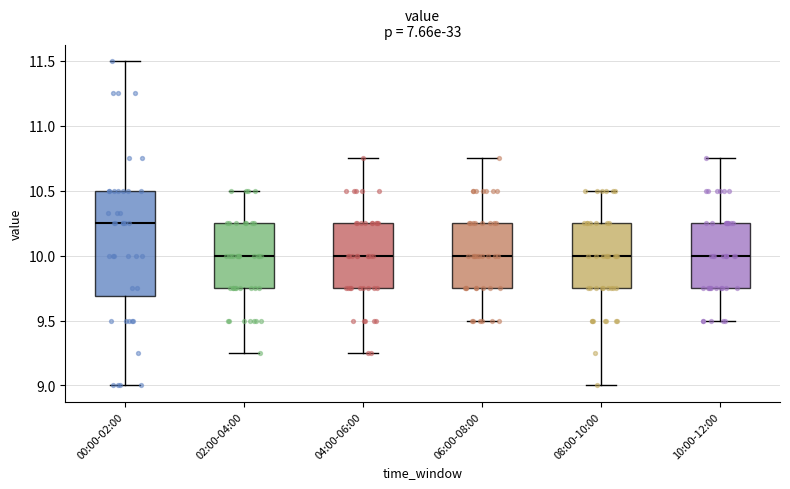

Reading left to right, transcribe this box plot: for each box, give where its median line is, the range the box spans, and where its two whiskers end, as read against the y-axis. The values are not printed on the chart, so give them approximately, as read against the axis.

00:00-02:00: median 10.25, box 9.70 to 10.50, whiskers 9.00 to 11.50
02:00-04:00: median 10.00, box 9.75 to 10.25, whiskers 9.25 to 10.50
04:00-06:00: median 10.00, box 9.75 to 10.25, whiskers 9.25 to 10.75
06:00-08:00: median 10.00, box 9.75 to 10.25, whiskers 9.50 to 10.75
08:00-10:00: median 10.00, box 9.75 to 10.25, whiskers 9.00 to 10.50
10:00-12:00: median 10.00, box 9.75 to 10.25, whiskers 9.50 to 10.75